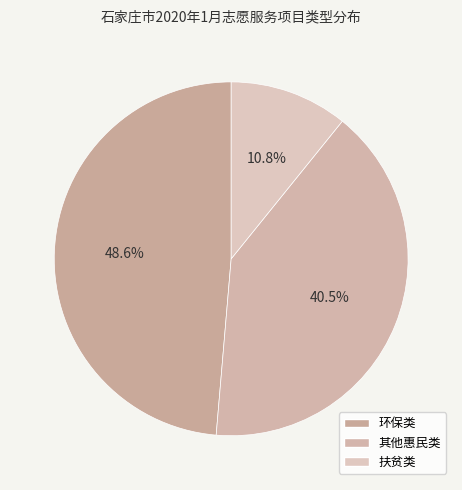

To the nearest percent, what is the difference between the 其他惠民类 and 扶贫类 slice percentages?

30%